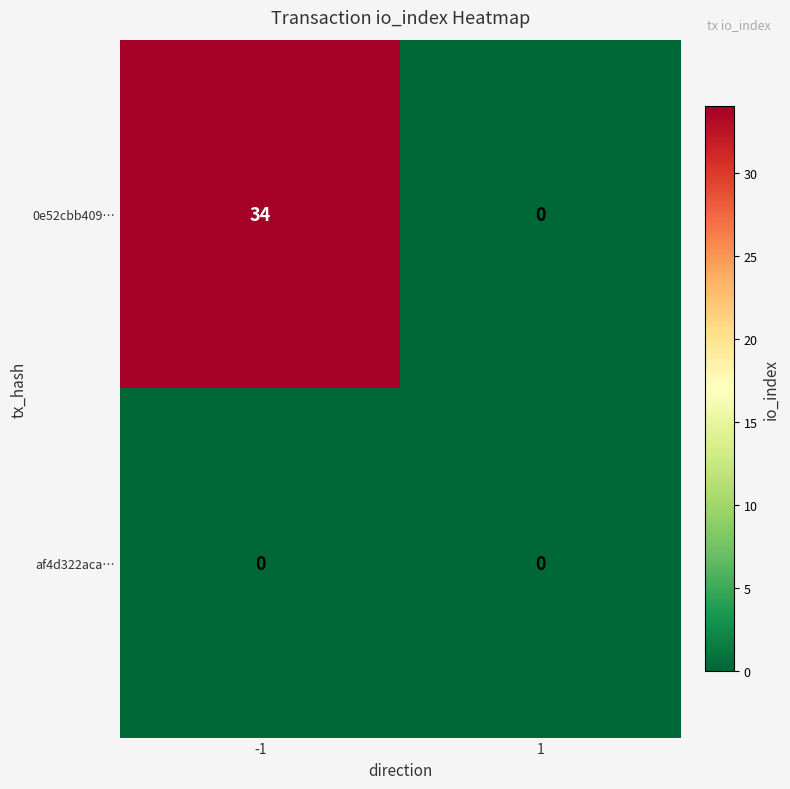

The 0e52cbb409… series shows 18 at 1. True or false?

False